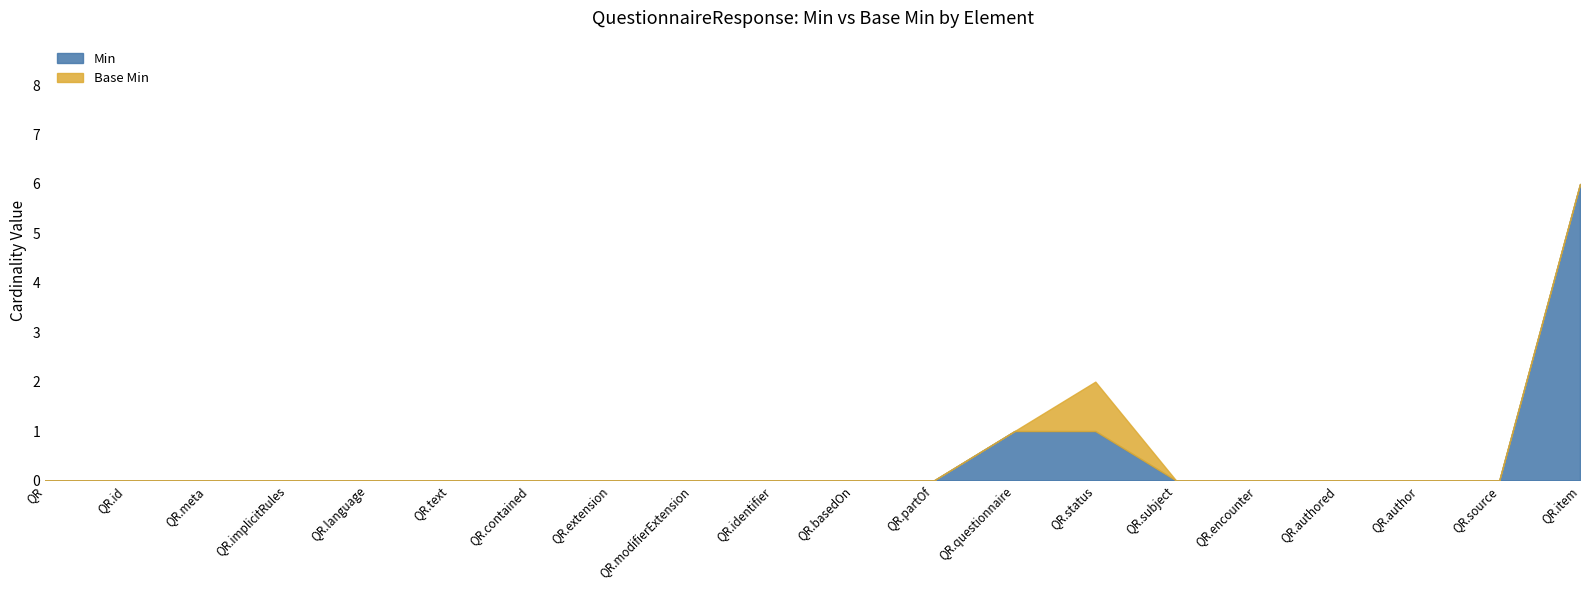

In Base Min, how many points are higher than both neighbors (excluding endpoints)?

1